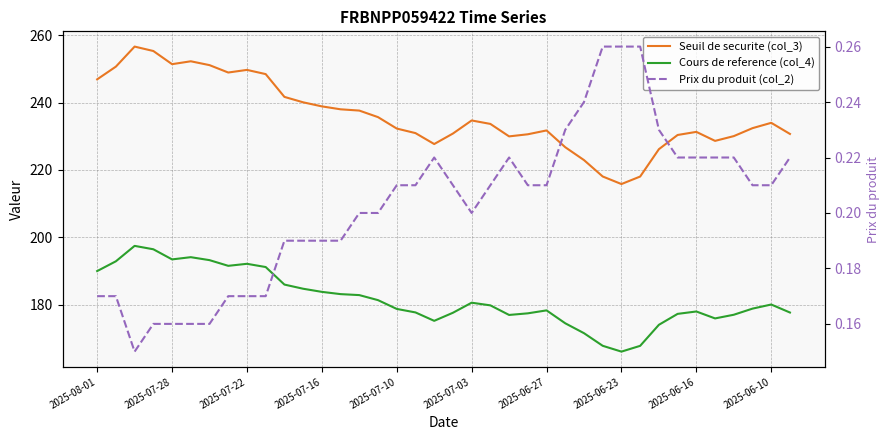

What is the value of the Seuil de securite (col_3) point at the 17th from the left?

232.3